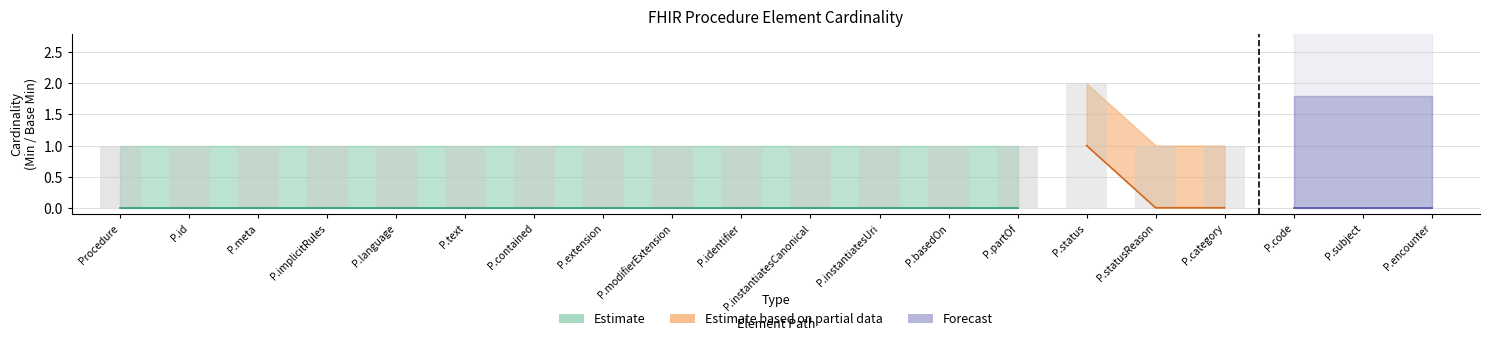

What position from the left is Procedure.id?

2